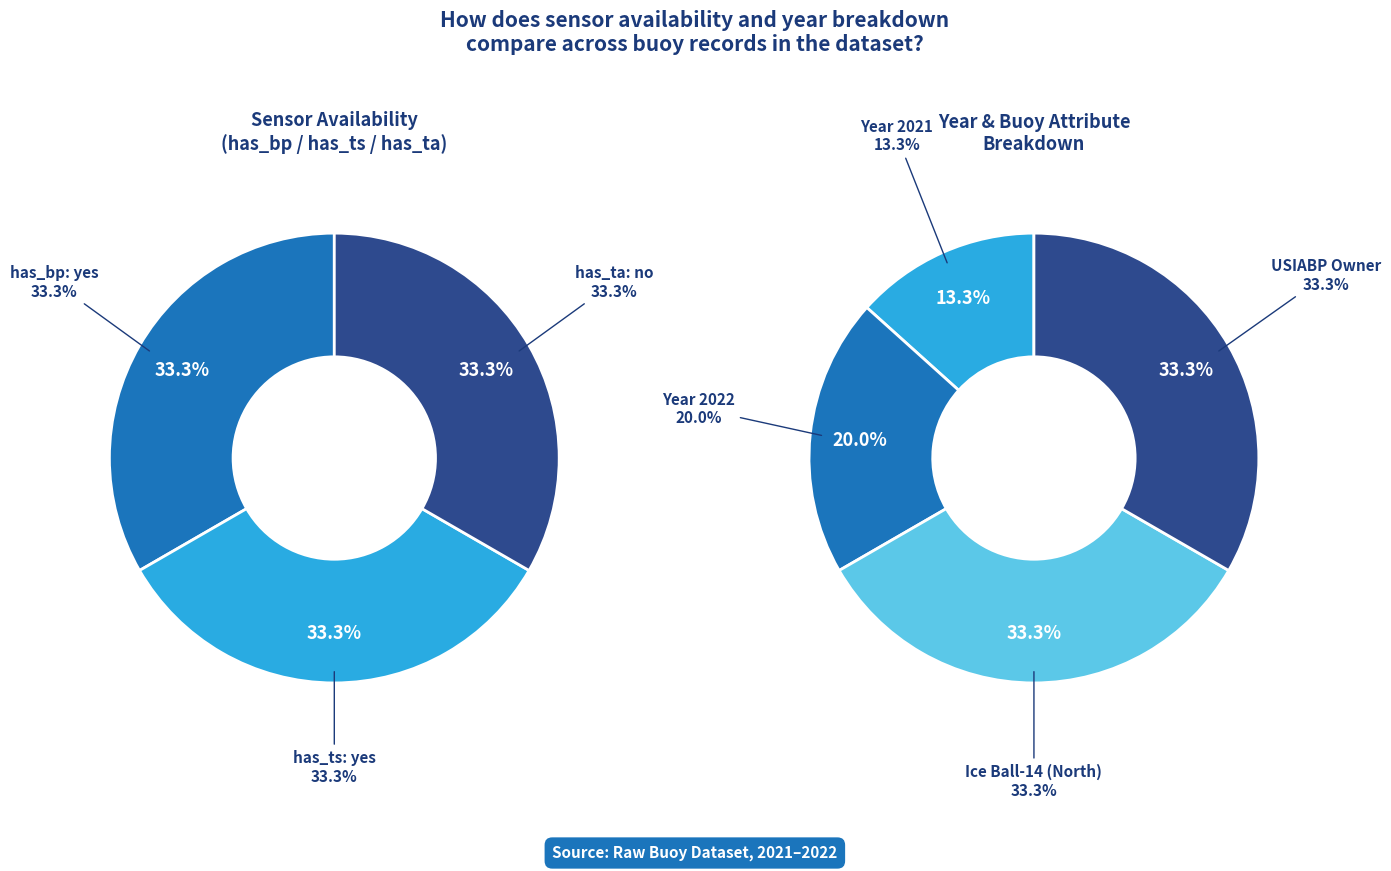

Which category has the biggest portion of the pie?

has_bp_yes